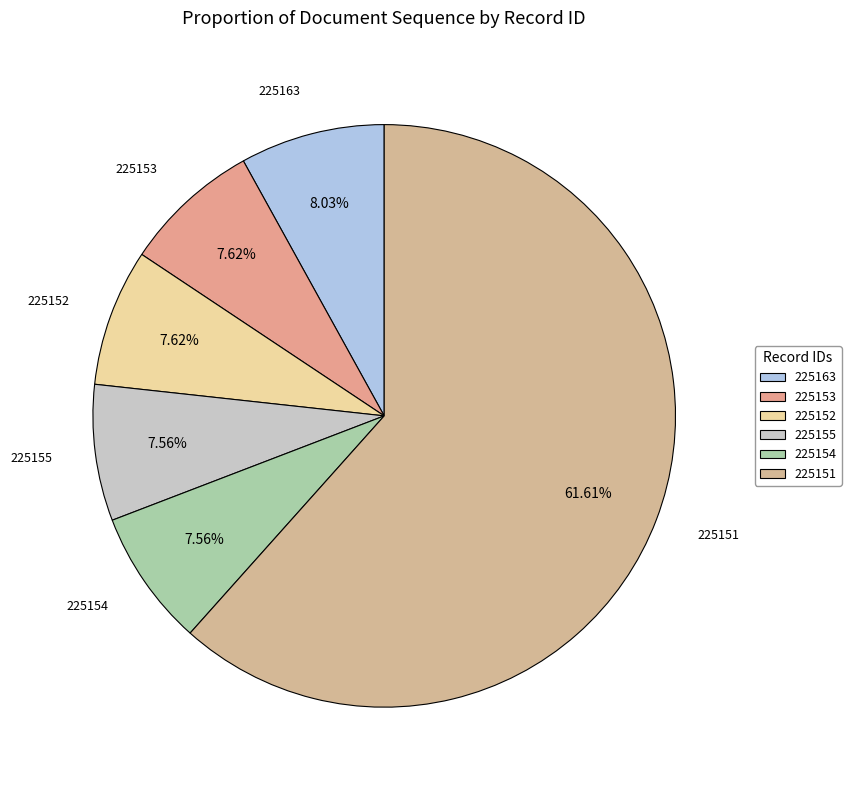

To the nearest percent, what percentage of the pie is 225155?

8%